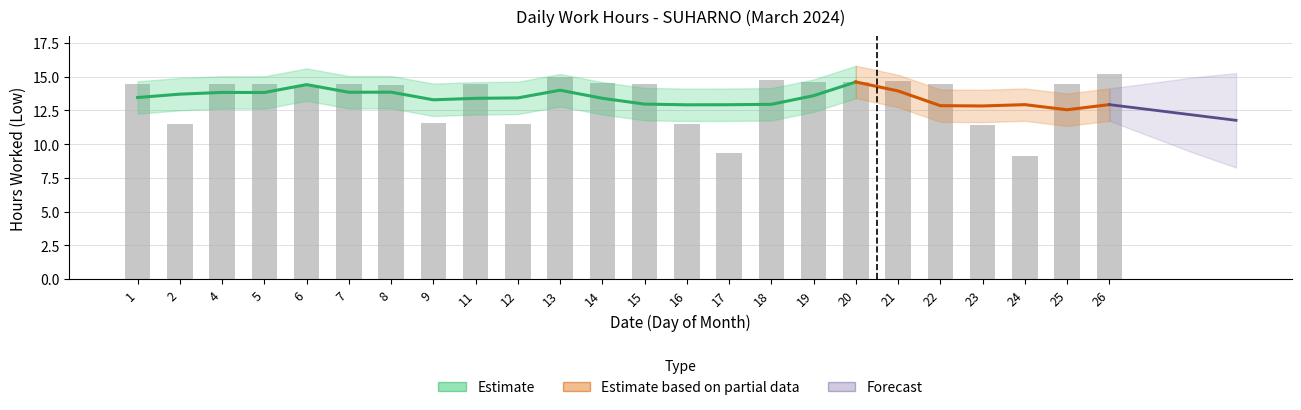

How many bars are there in total?

24